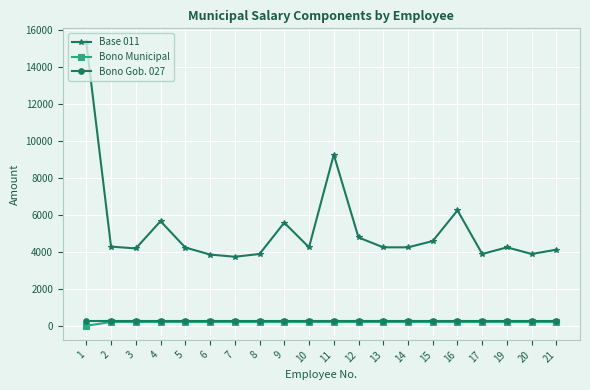

How many values in the Base 011 series are below 4241?

8